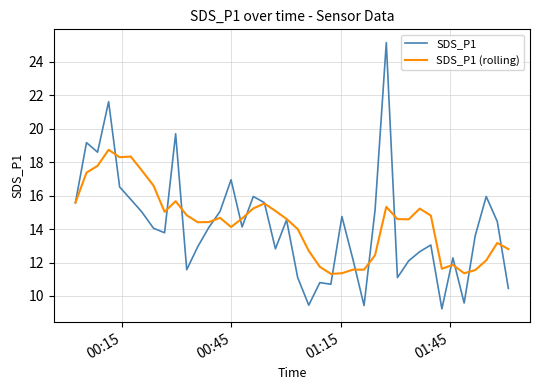

What is the minimum value for SDS_P1 (rolling)?

11.3